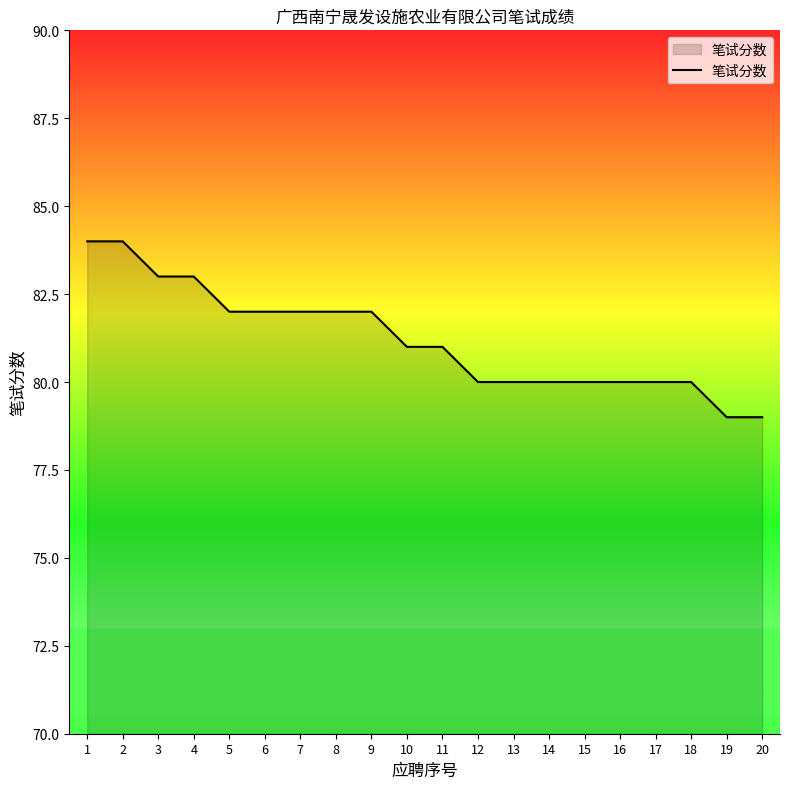

Is it true that the value at 20 is 34?

False